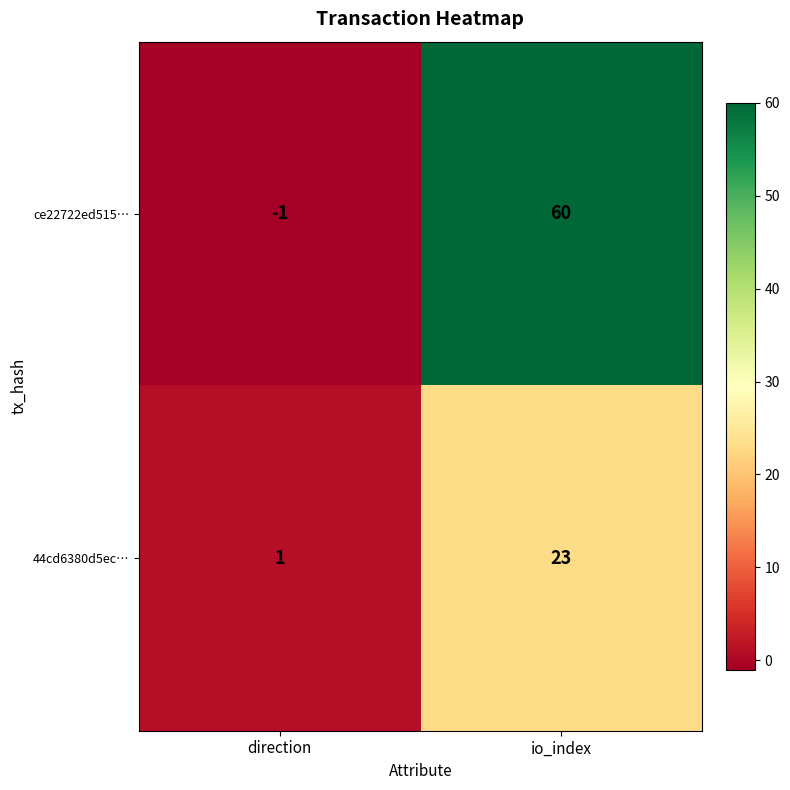

How many distinct data groups are displayed?

2